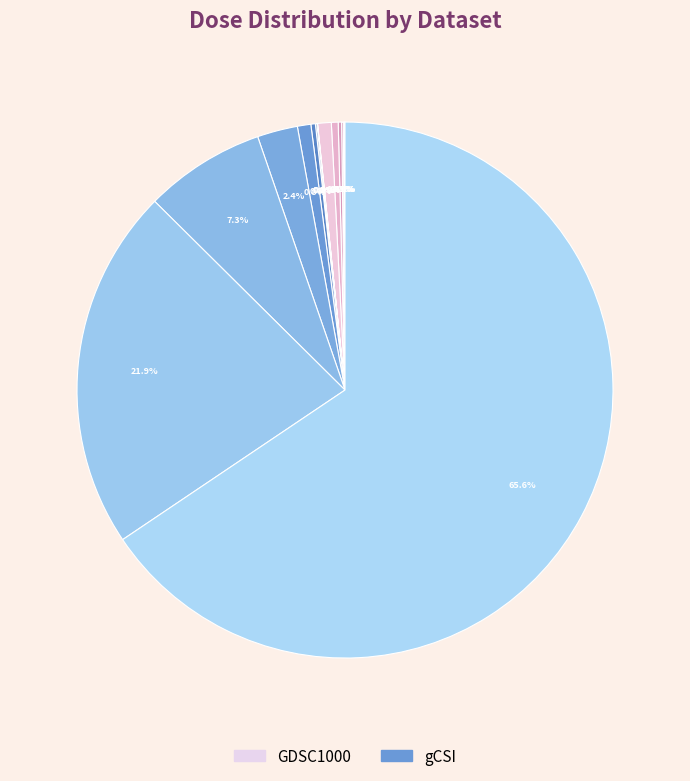

To the nearest percent, what is the average slice percentage?

11%